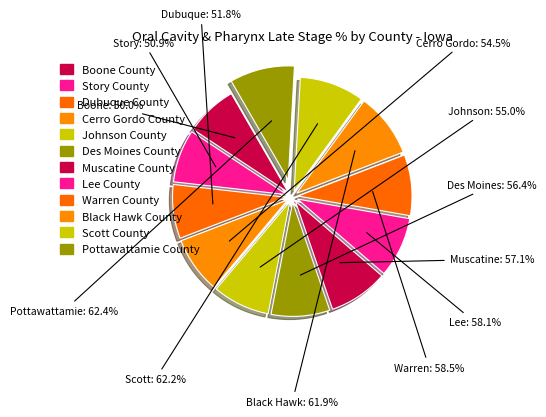

What is the change in value from Warren County to Black Hawk County?

+3.4